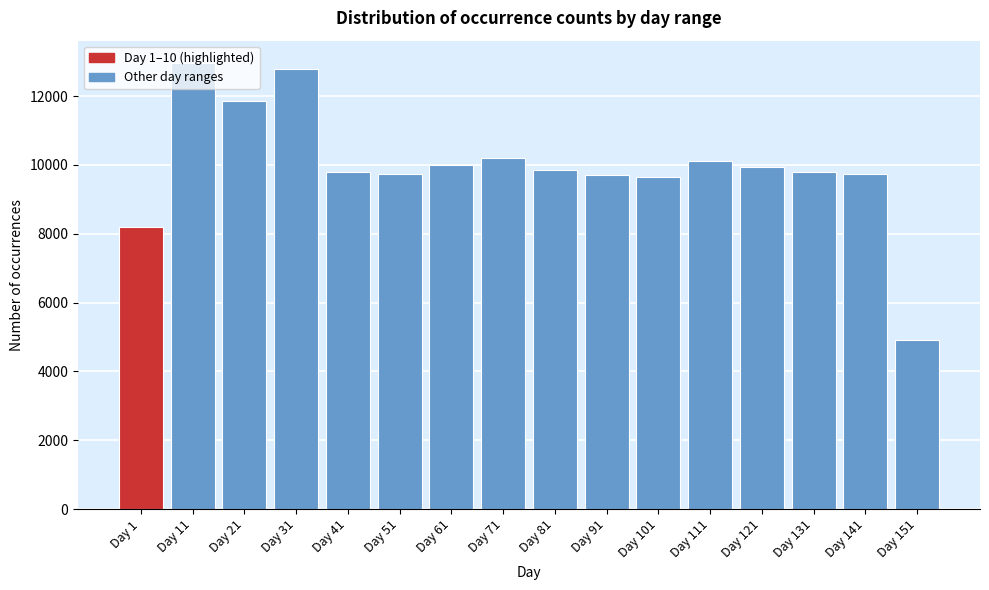

Which has a higher value, Day 71 or Day 91?

Day 71